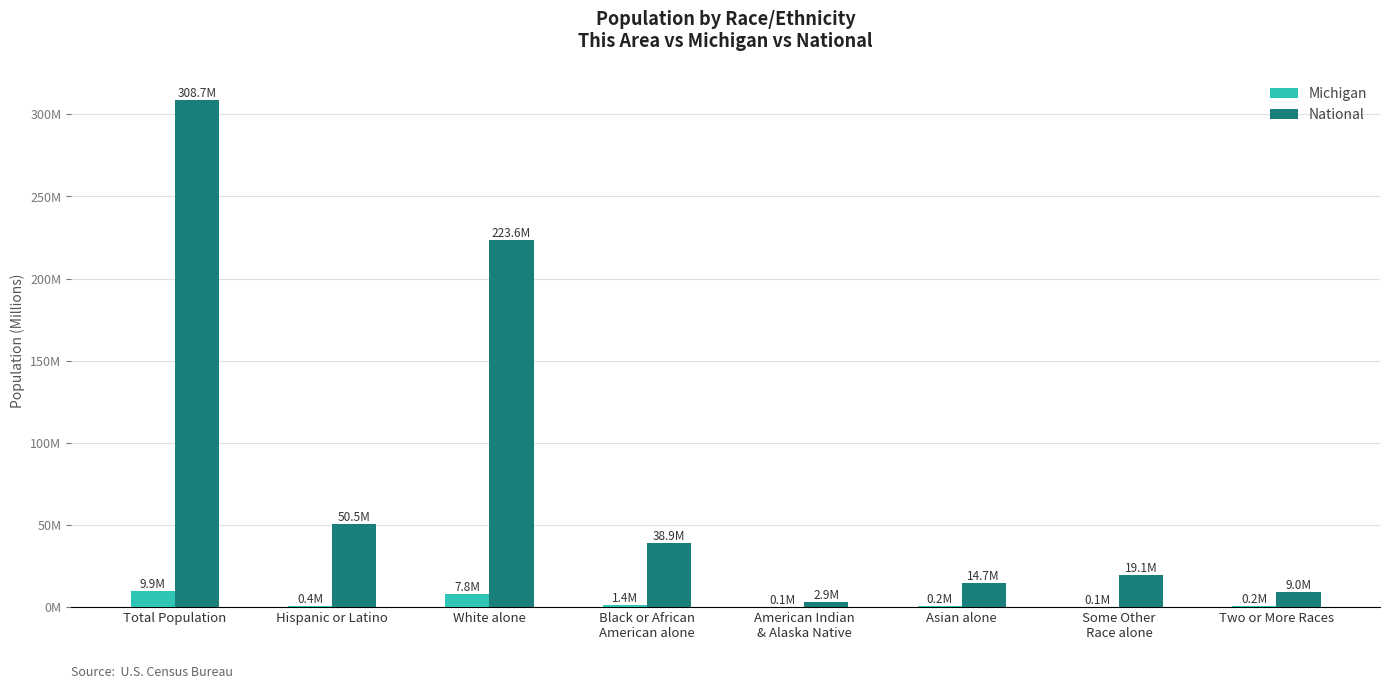

Are the bars horizontal?

No